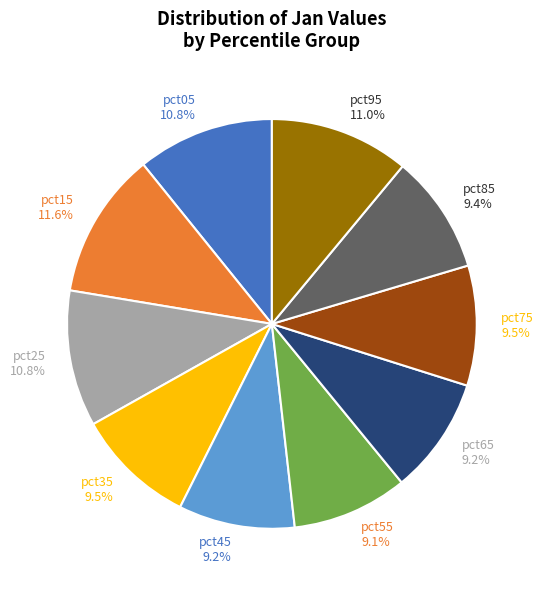

Combined, do pct05 and pct55 account for over 50%?

No